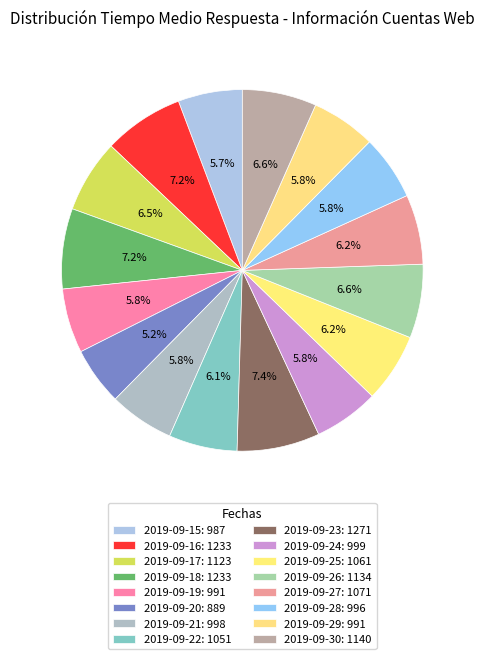

Count the number of slices in the pie.

16